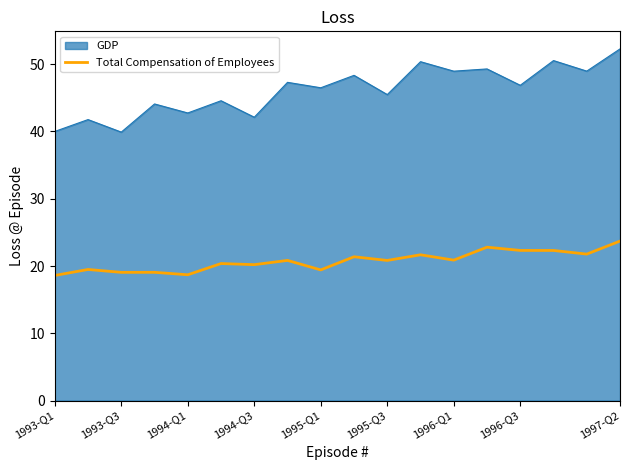

What is the minimum value shown in the chart?

18.6